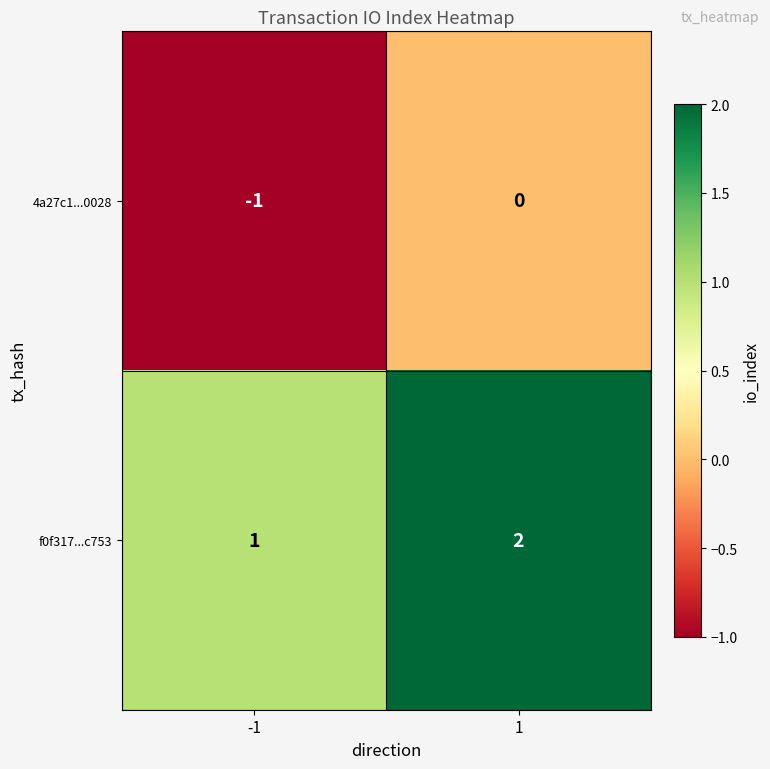

What is the difference between the highest and lowest values at -1?

2